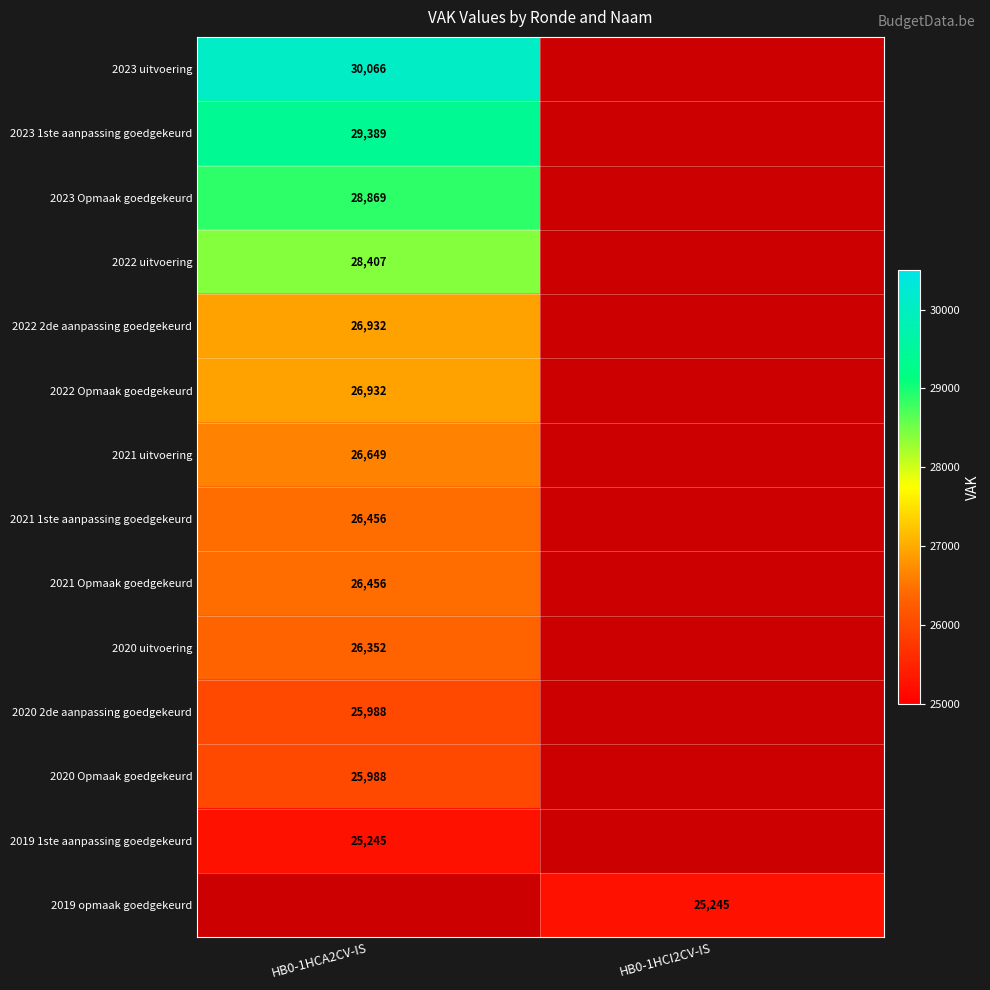

Count the number of data series in this chart.

14